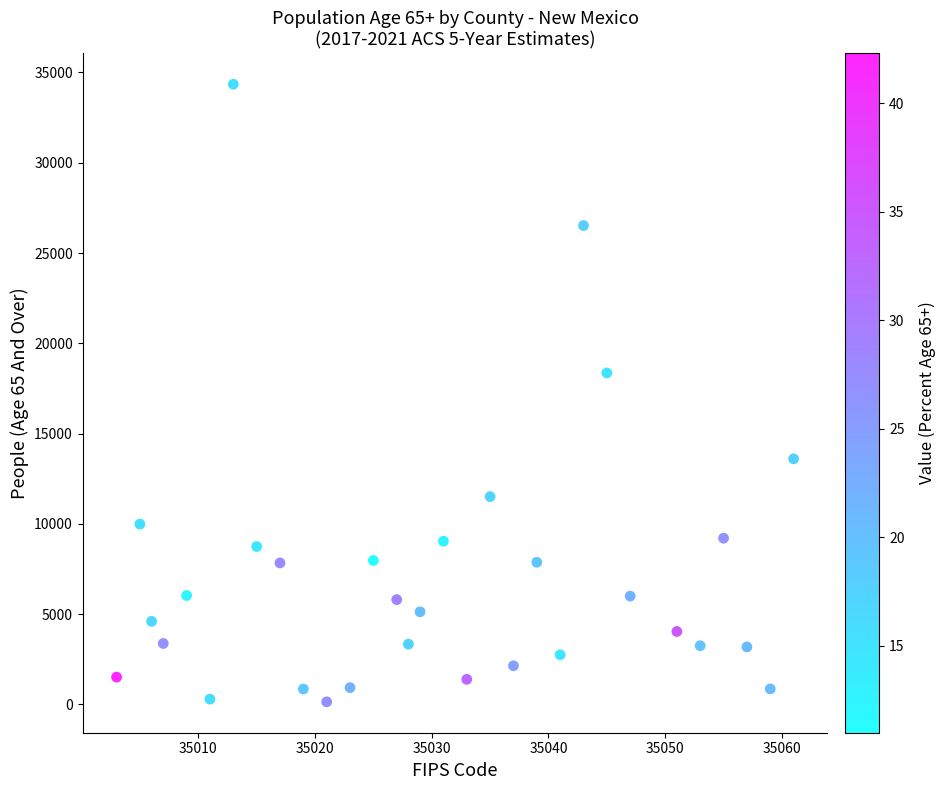

What Y value in the scatter plot is closest to 17245?

18357